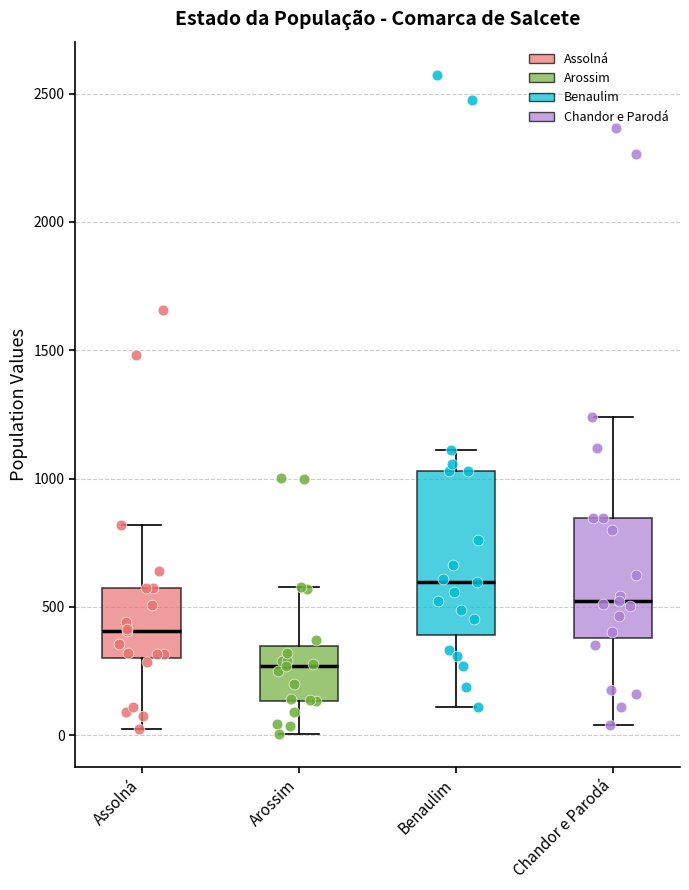

Reading left to right, read every box against the y-axis: the position of its median line, the range the box covers, and the ends of its whiskers. The values are not printed on the chart, so give them approximately, as read against the axis.

Assolná: median 400, box 300 to 550, whiskers 50 to 800
Arossim: median 250, box 150 to 350, whiskers 0 to 600
Benaulim: median 600, box 400 to 1050, whiskers 100 to 1100
Chandor e Parodá: median 550, box 400 to 850, whiskers 50 to 1250